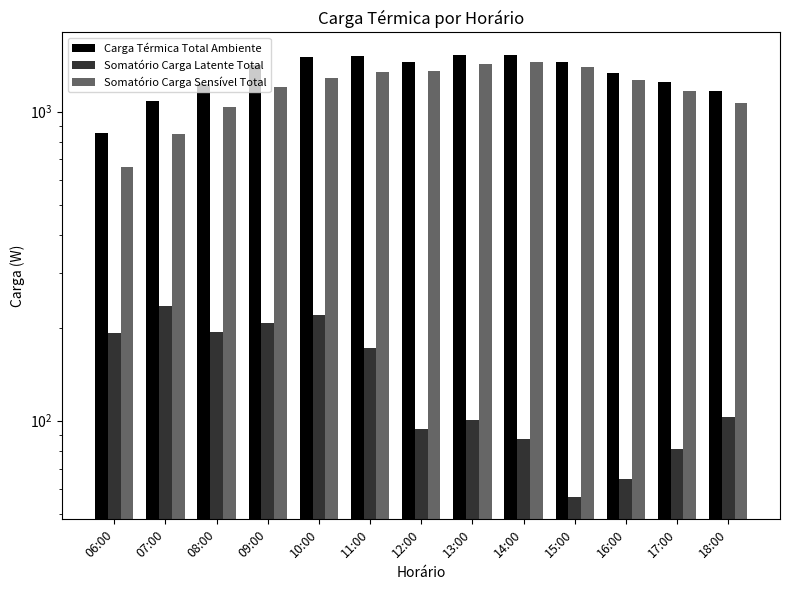

How many values in the Somatório Carga Latente Total series exceed 103?

7